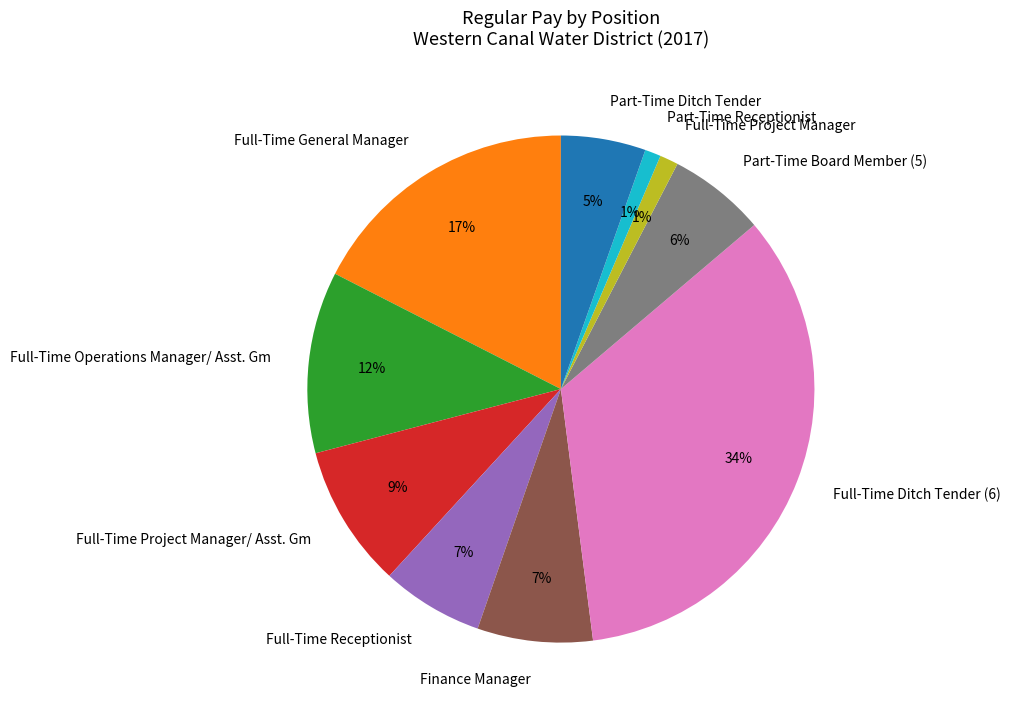

To the nearest percent, what is the difference between the Part-Time Board Member (5) and Full-Time Project Manager slice percentages?

5%